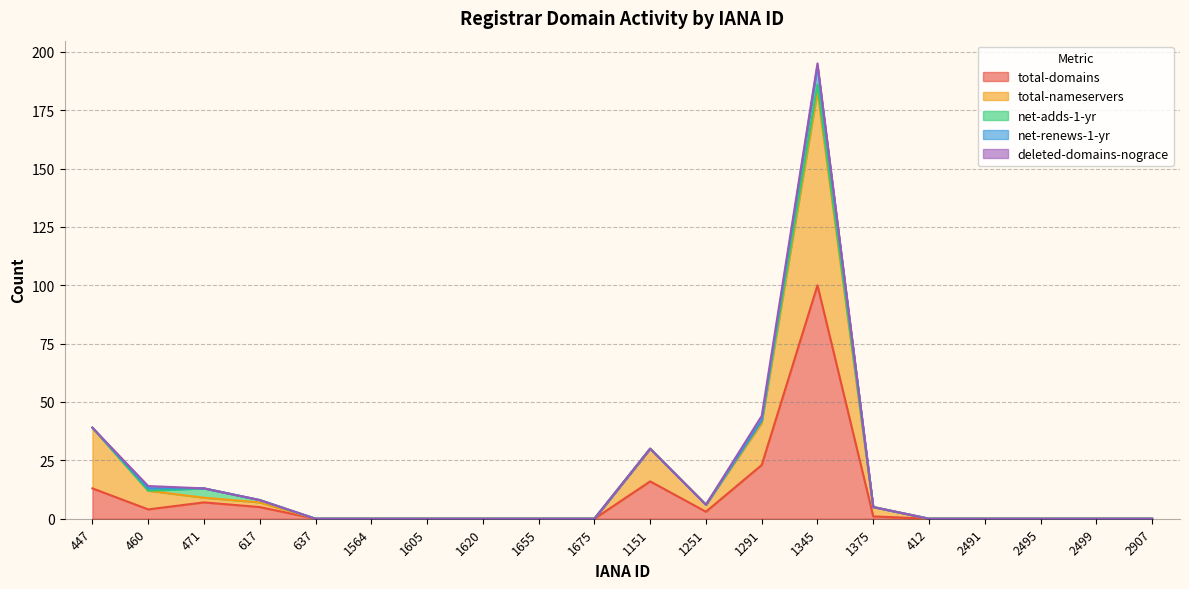

Is it true that deleted-domains-nograce equals 0 at 617?

True